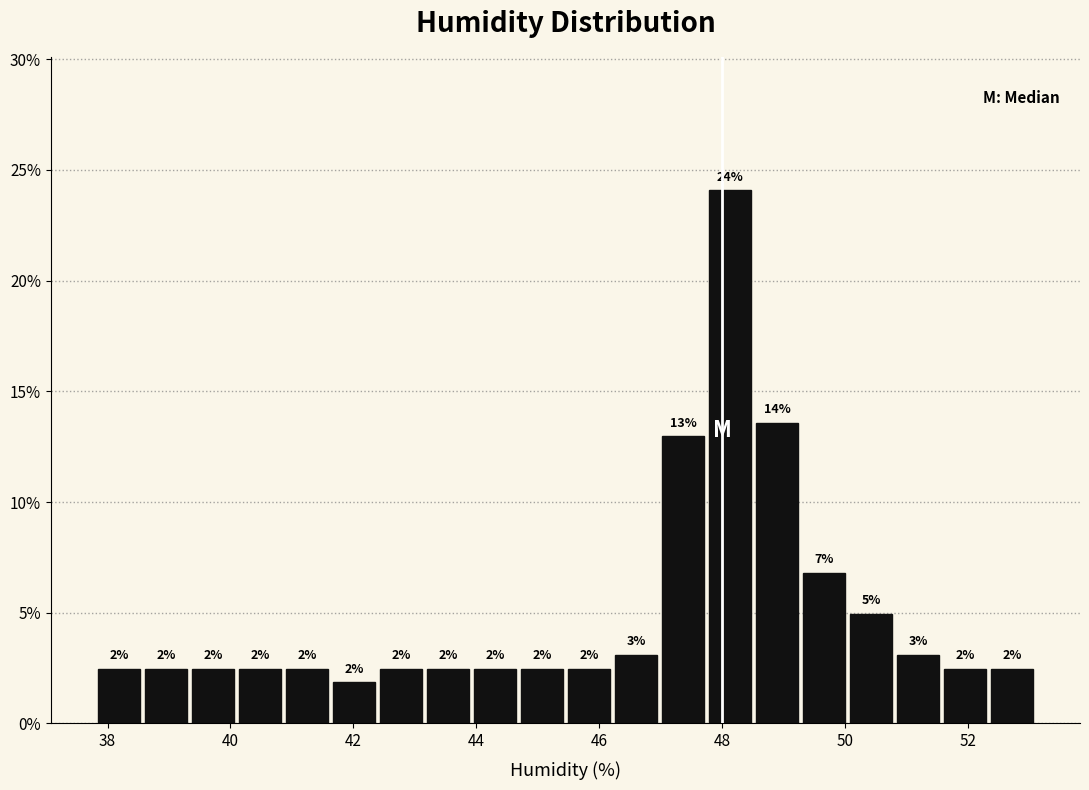

Around what value on the x-axis is the tallest bar? Give the approximate position of its centre, as read against the axis.

48.2